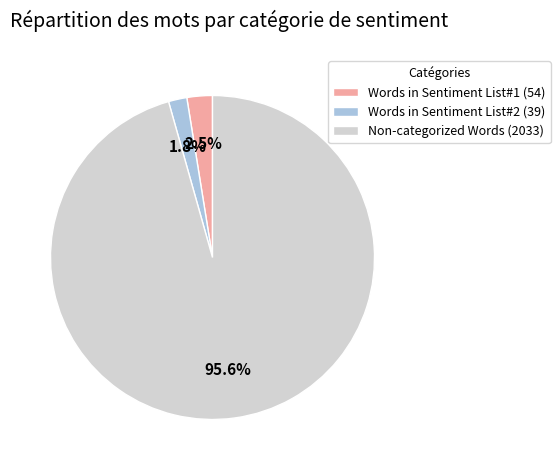

Between Non-categorized Words (2033) and Words in Sentiment List#1 (54), which is larger?

Non-categorized Words (2033)